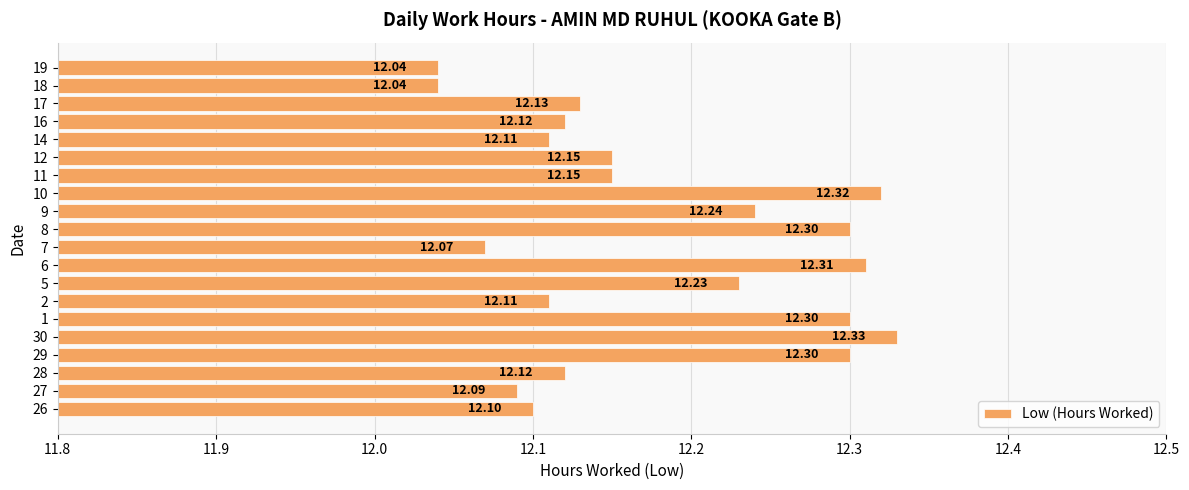

How many bars are there in total?

20